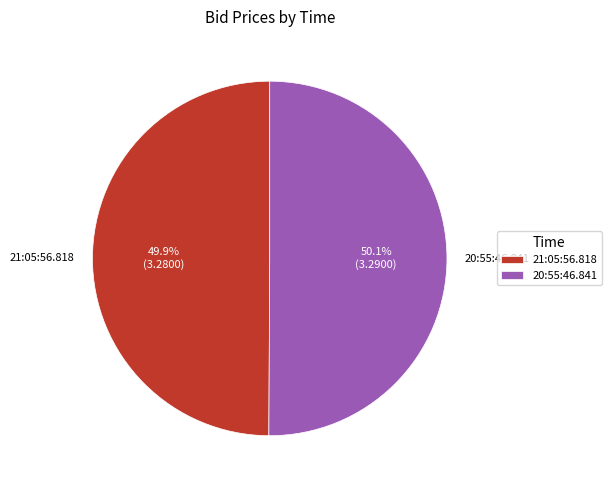

What percentage is the 21:05:56.818 slice, to the nearest percent?

50%